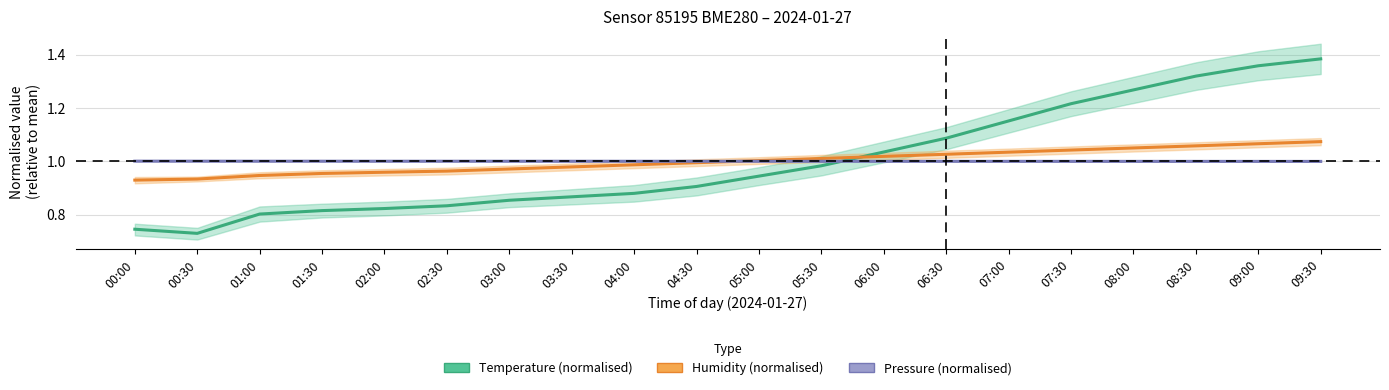

What are all the series names shown in the legend?

Temperature (normalised), Humidity (normalised), Pressure (normalised)